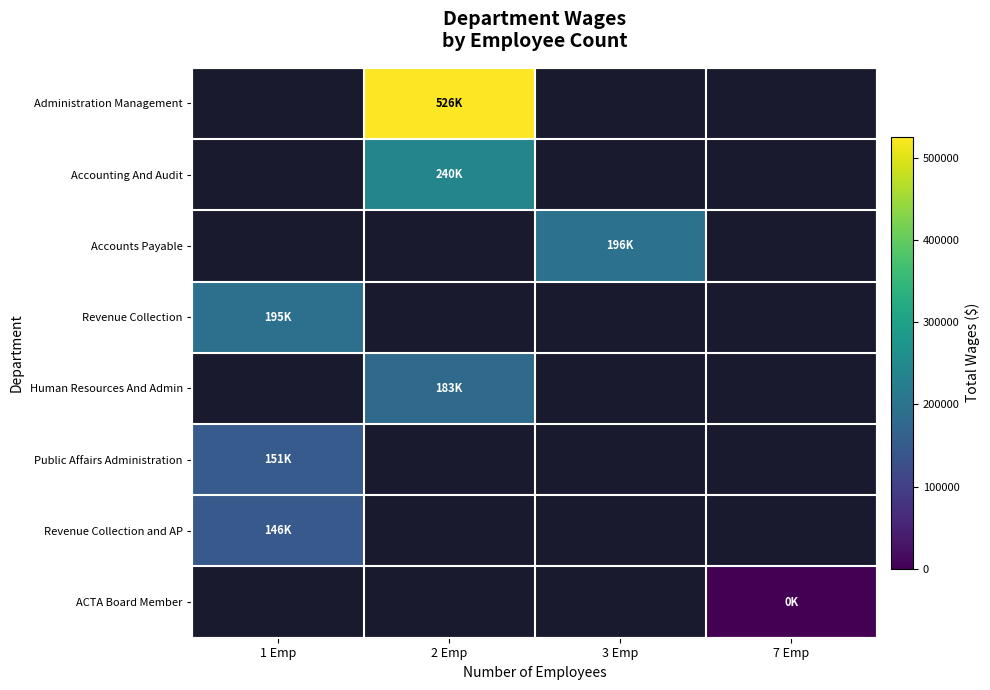

The value of Revenue Collection at 1 Emp is 194952.0. True or false?

True